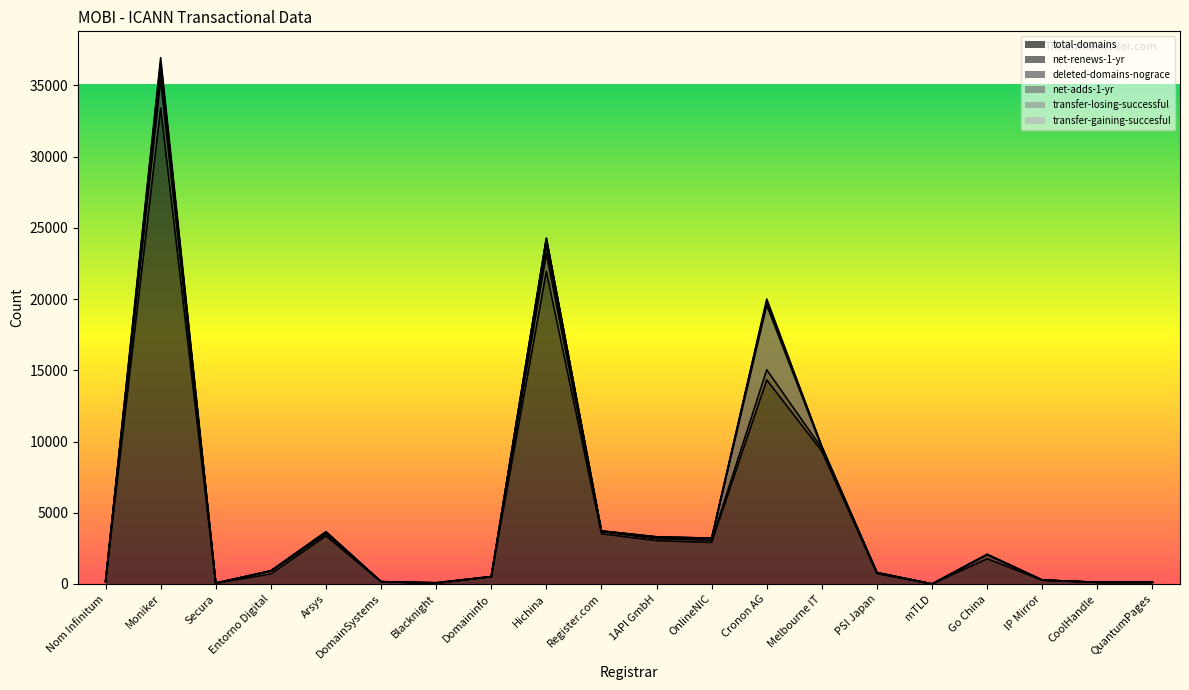

True or false: transfer-gaining-succesful and net-adds-1-yr cross at least once.

True